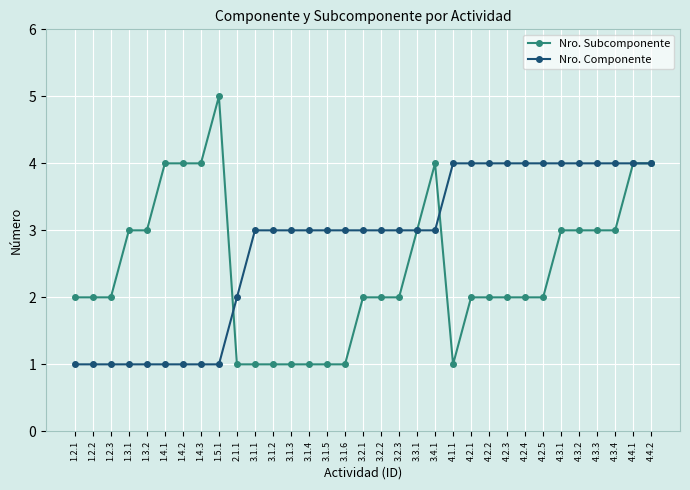

Reading left to right, extract all data points from this chart.

Nro. Subcomponente: 1.2.1=2	1.2.2=2	1.2.3=2	1.3.1=3	1.3.2=3	1.4.1=4	1.4.2=4	1.4.3=4	1.5.1=5	2.1.1=1	3.1.1=1	3.1.2=1	3.1.3=1	3.1.4=1	3.1.5=1	3.1.6=1	3.2.1=2	3.2.2=2	3.2.3=2	3.3.1=3	3.4.1=4	4.1.1=1	4.2.1=2	4.2.2=2	4.2.3=2	4.2.4=2	4.2.5=2	4.3.1=3	4.3.2=3	4.3.3=3	4.3.4=3	4.4.1=4	4.4.2=4
Nro. Componente: 1.2.1=1	1.2.2=1	1.2.3=1	1.3.1=1	1.3.2=1	1.4.1=1	1.4.2=1	1.4.3=1	1.5.1=1	2.1.1=2	3.1.1=3	3.1.2=3	3.1.3=3	3.1.4=3	3.1.5=3	3.1.6=3	3.2.1=3	3.2.2=3	3.2.3=3	3.3.1=3	3.4.1=3	4.1.1=4	4.2.1=4	4.2.2=4	4.2.3=4	4.2.4=4	4.2.5=4	4.3.1=4	4.3.2=4	4.3.3=4	4.3.4=4	4.4.1=4	4.4.2=4